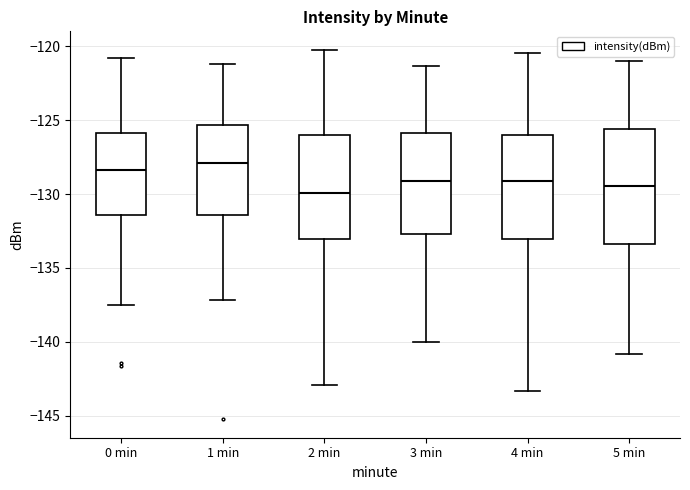

Reading left to right, transcribe this box plot: for each box, give where its median line is, the range the box spans, and where its two whiskers end, as read against the y-axis. The values are not printed on the chart, so give them approximately, as read against the axis.

0 min: median -128.5, box -131.5 to -126.0, whiskers -137.5 to -121.0
1 min: median -128.0, box -131.5 to -125.5, whiskers -137.0 to -121.0
2 min: median -130.0, box -133.0 to -126.0, whiskers -143.0 to -120.0
3 min: median -129.0, box -132.5 to -126.0, whiskers -140.0 to -121.5
4 min: median -129.0, box -133.0 to -126.0, whiskers -143.5 to -120.5
5 min: median -129.5, box -133.5 to -125.5, whiskers -141.0 to -121.0